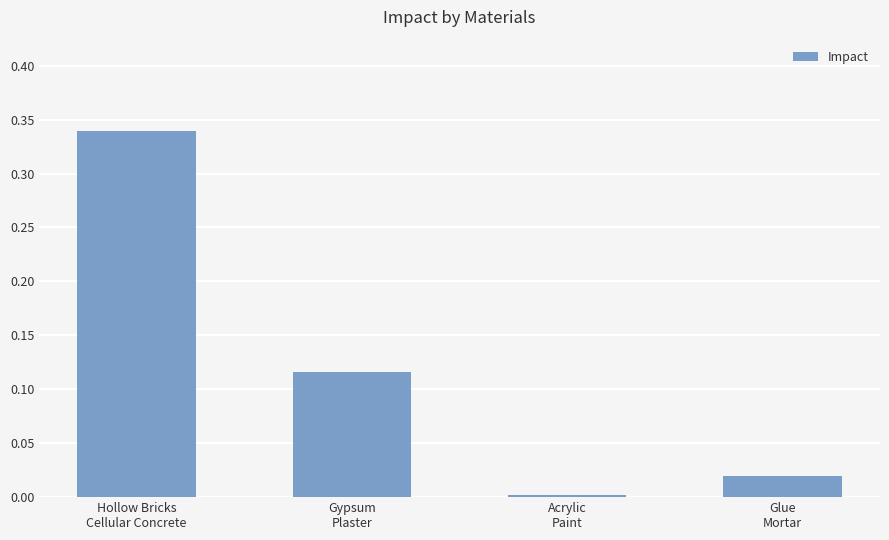

Does the chart contain any negative values?

No